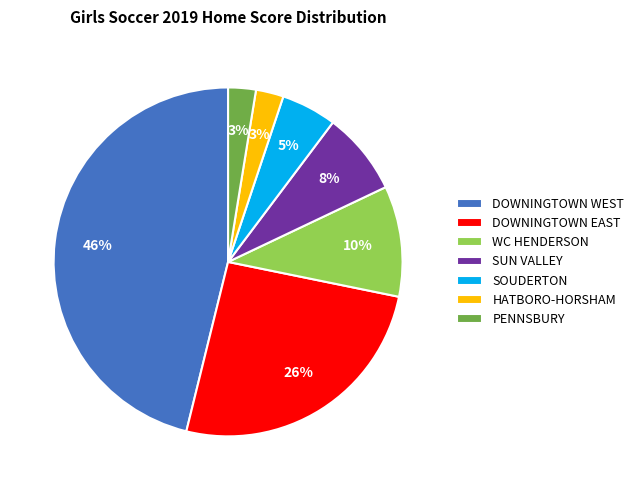

To the nearest percent, what is the average slice percentage?

14%